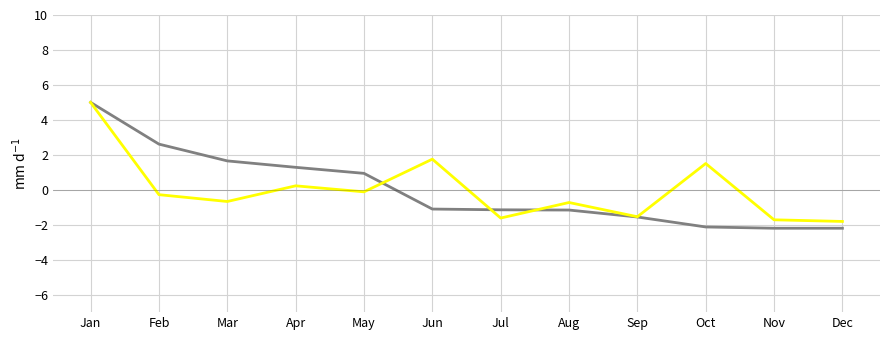

What is the difference between the highest and lowest values at Nov?

0.5